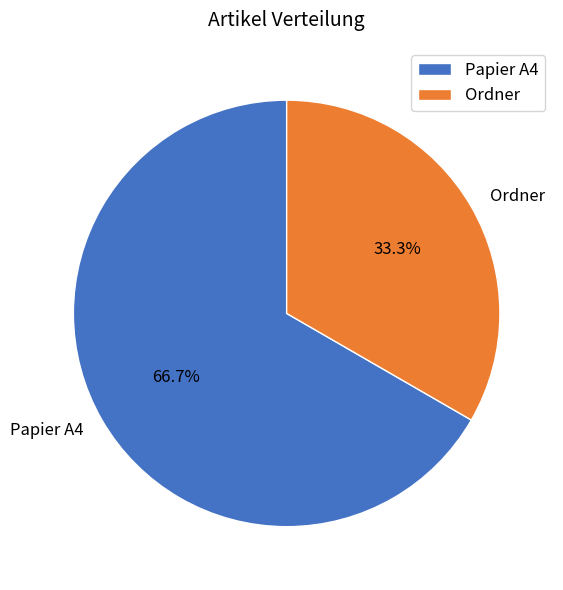

What is the smallest slice in the pie chart?

Ordner